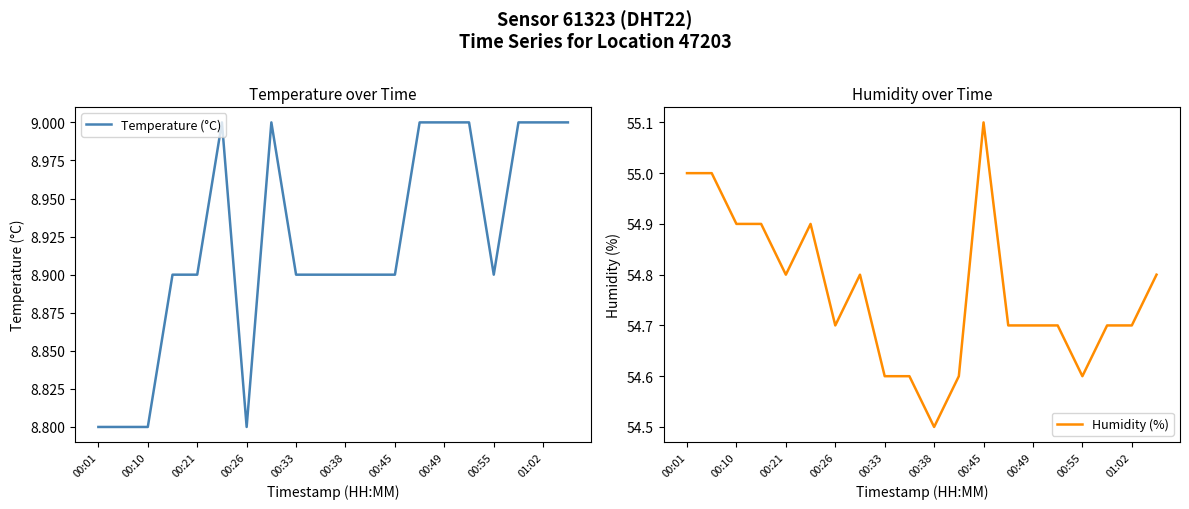

List the series in order of their peak value, highest first.

Humidity (%), Temperature (°C)